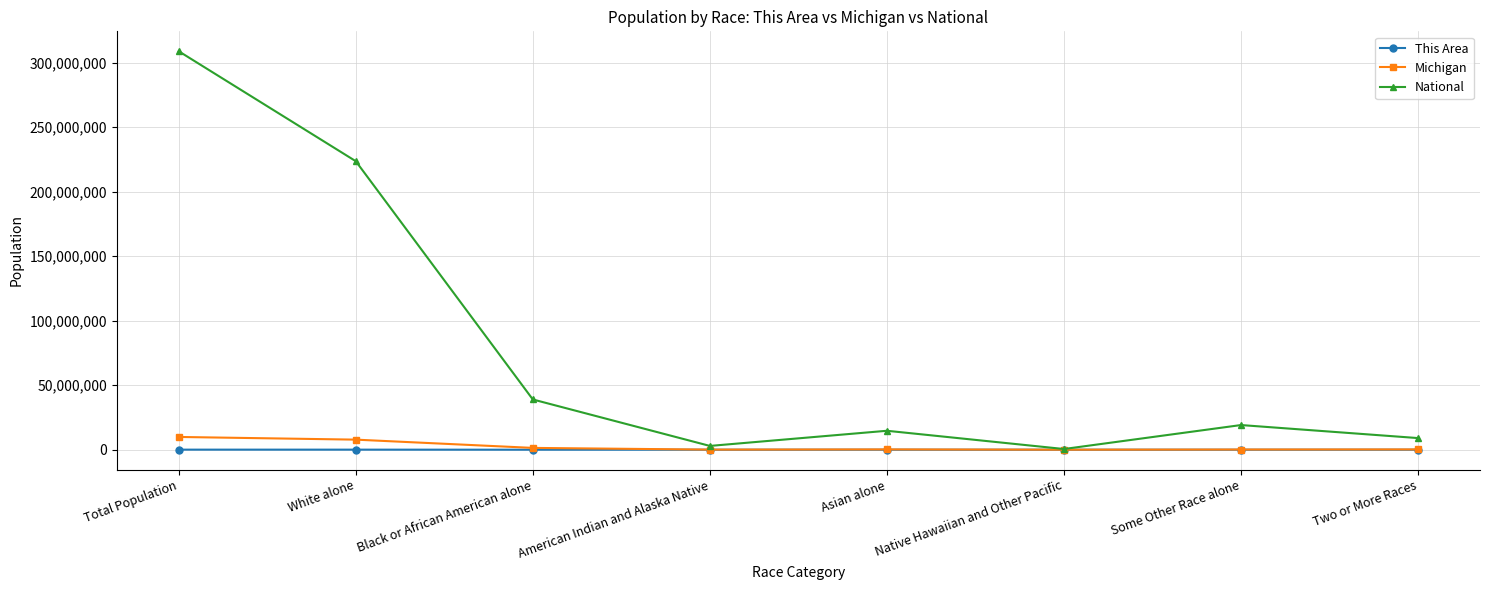

True or false: Michigan has a value of 238199 at Asian alone.

True